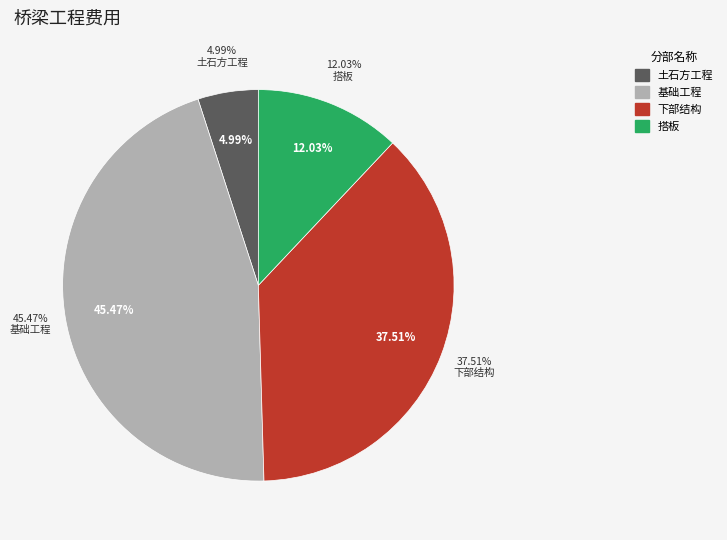

Approximately how many times larger is the value at 土石方工程 compared to 下部结构?

0.1